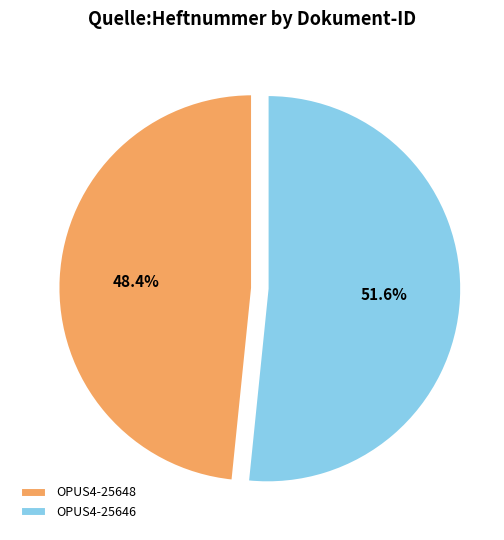

To the nearest percent, what is the average slice percentage?

50%